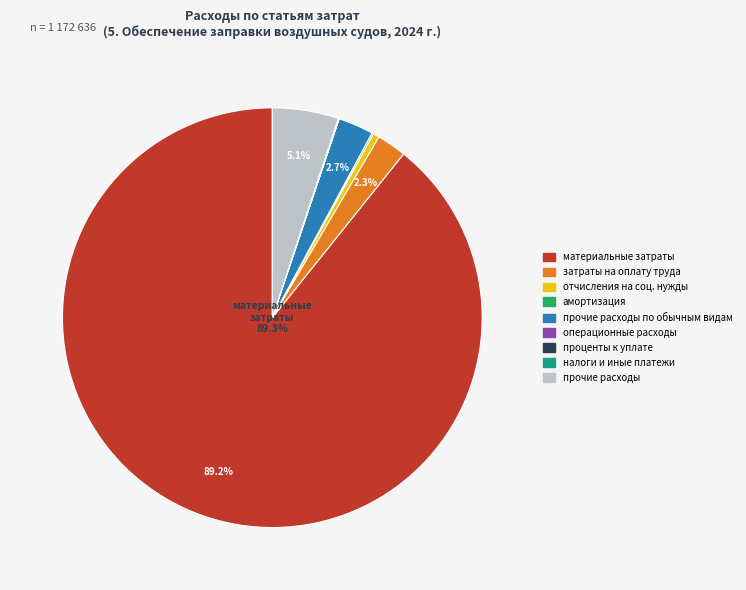

Is there a majority slice in this chart?

Yes